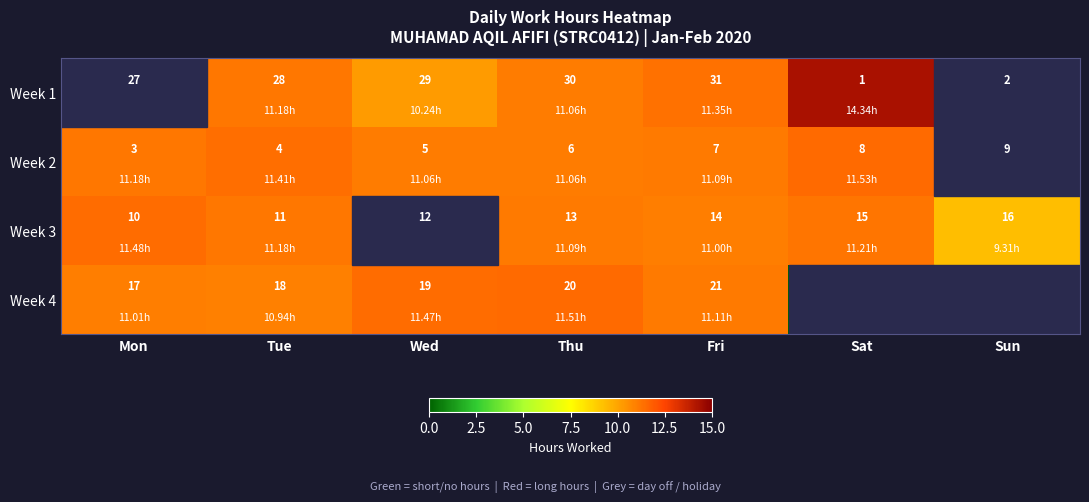

Rank the categories by Week 1 value from highest to lowest.

Fri, Thu, Wed, Tue, Mon, Sun, Sat